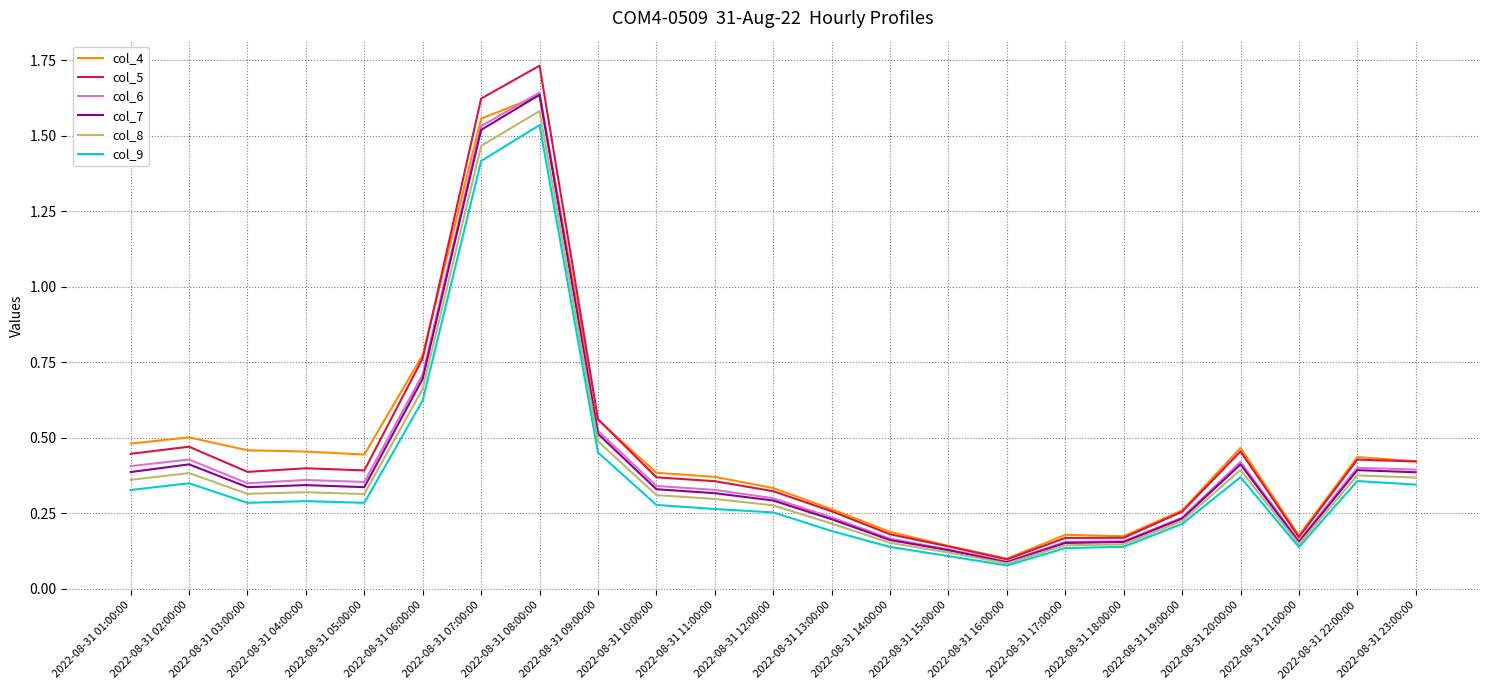

The col_6 series shows 0.3 at 2022-08-31 12:00:00. True or false?

True